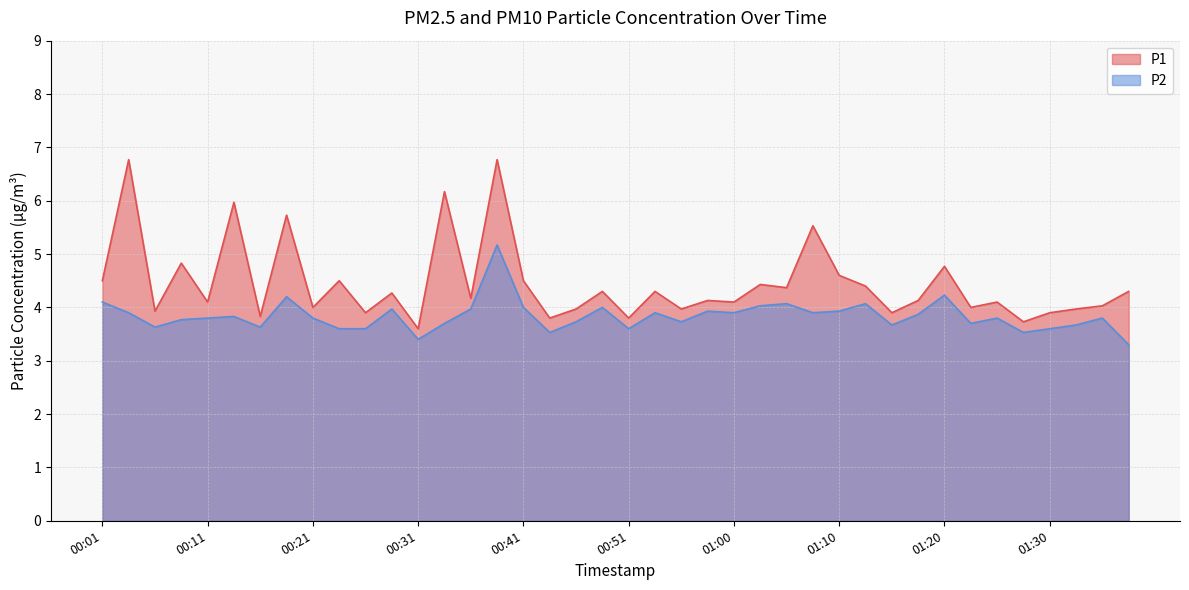

What is the difference between the highest and lowest values at 00:21?

0.2